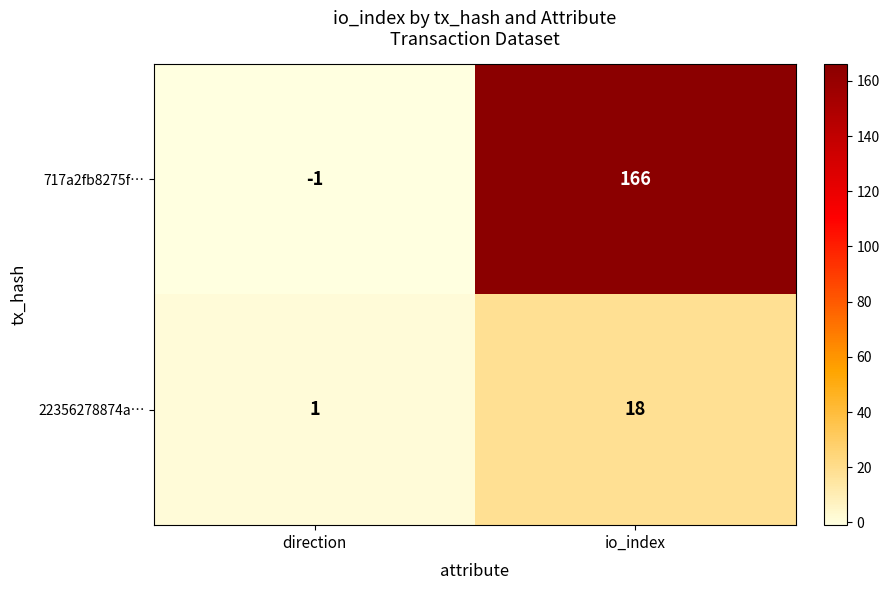

At which category is the sum across all series the highest?

io_index